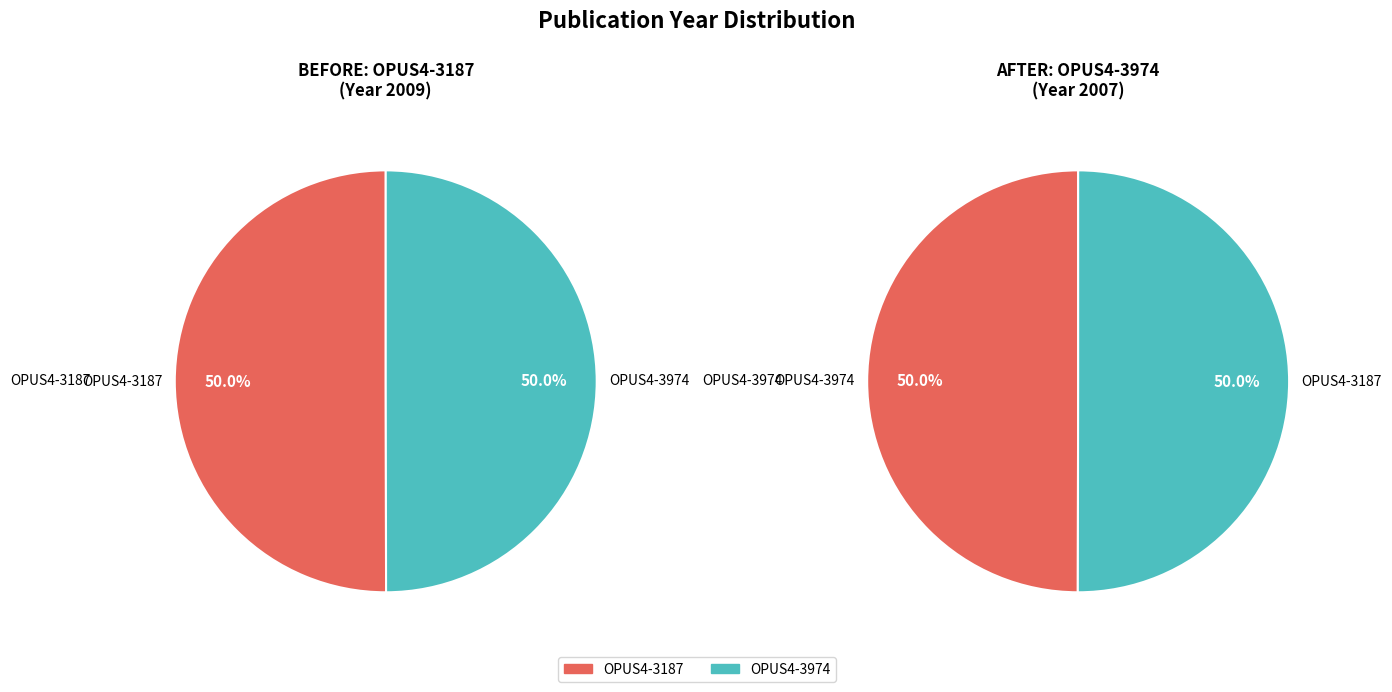

What is the majority slice?

OPUS4-3187